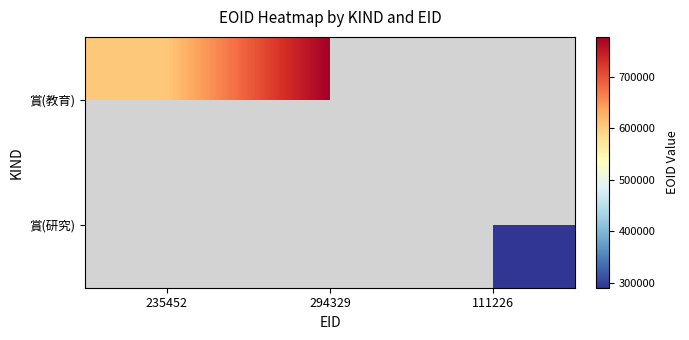

Is the value of 賞(教育) at 294329 greater than the value of 賞(研究) at 111226?

Yes